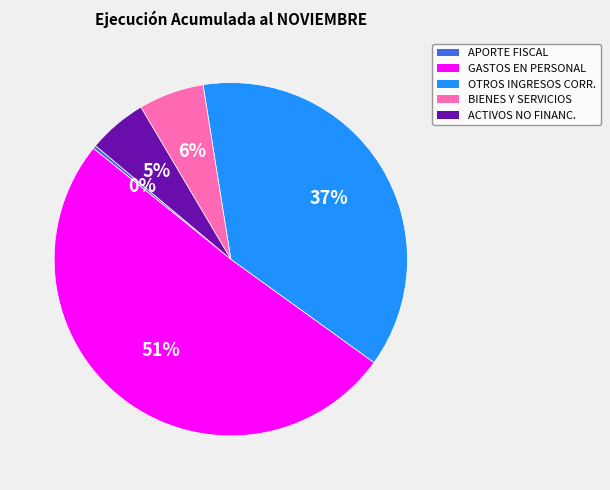

Is there a majority slice in this chart?

Yes